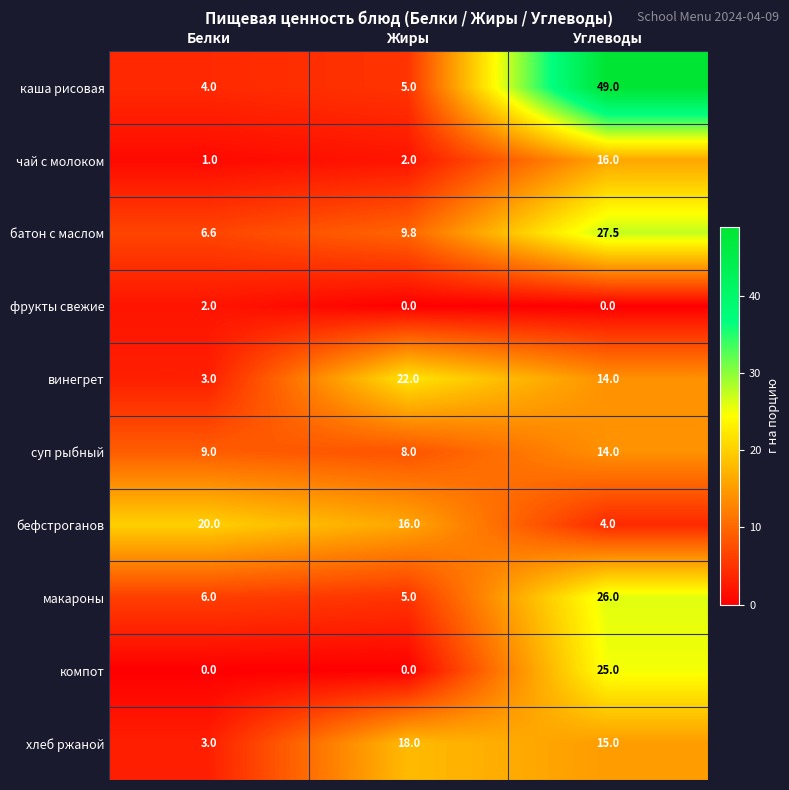

Reading left to right, transcribe all the data shown in this chart.

каша рисовая: 4.0	5.0	49.0
чай с молоком: 1.0	2.0	16.0
батон с маслом: 6.6	9.8	27.5
фрукты свежие: 2.0	0.0	0.0
винегрет: 3.0	22.0	14.0
суп рыбный: 9.0	8.0	14.0
бефстроганов: 20.0	16.0	4.0
макароны: 6.0	5.0	26.0
компот: 0.0	0.0	25.0
хлеб ржаной: 3.0	18.0	15.0